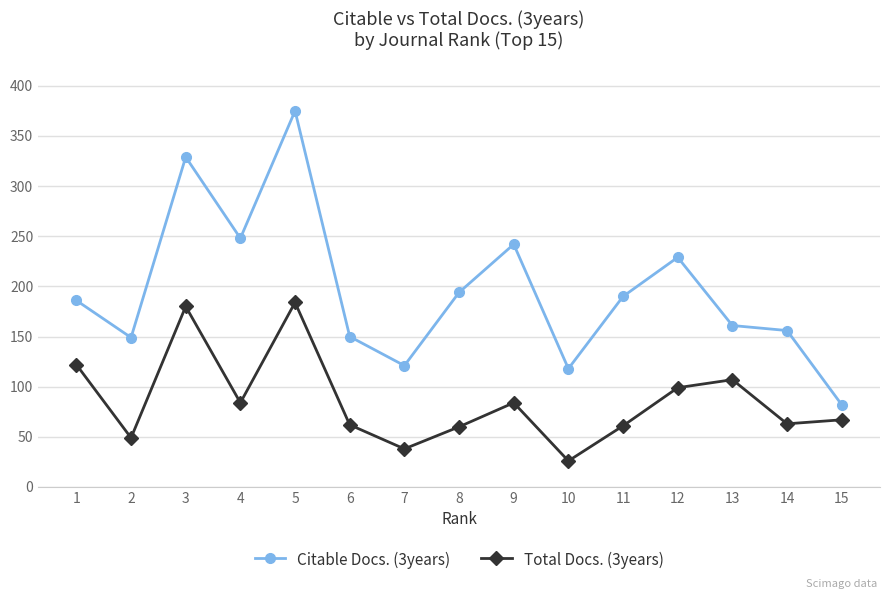

How many lines are shown in the chart?

2